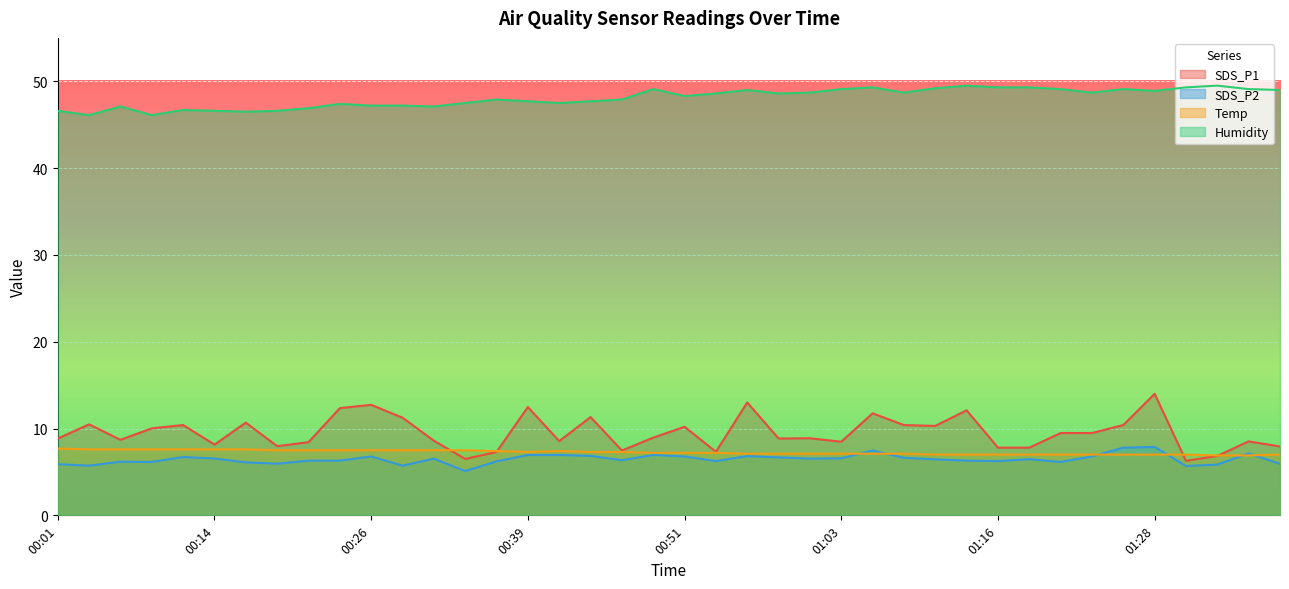

True or false: Humidity and SDS_P2 intersect in this chart.

False